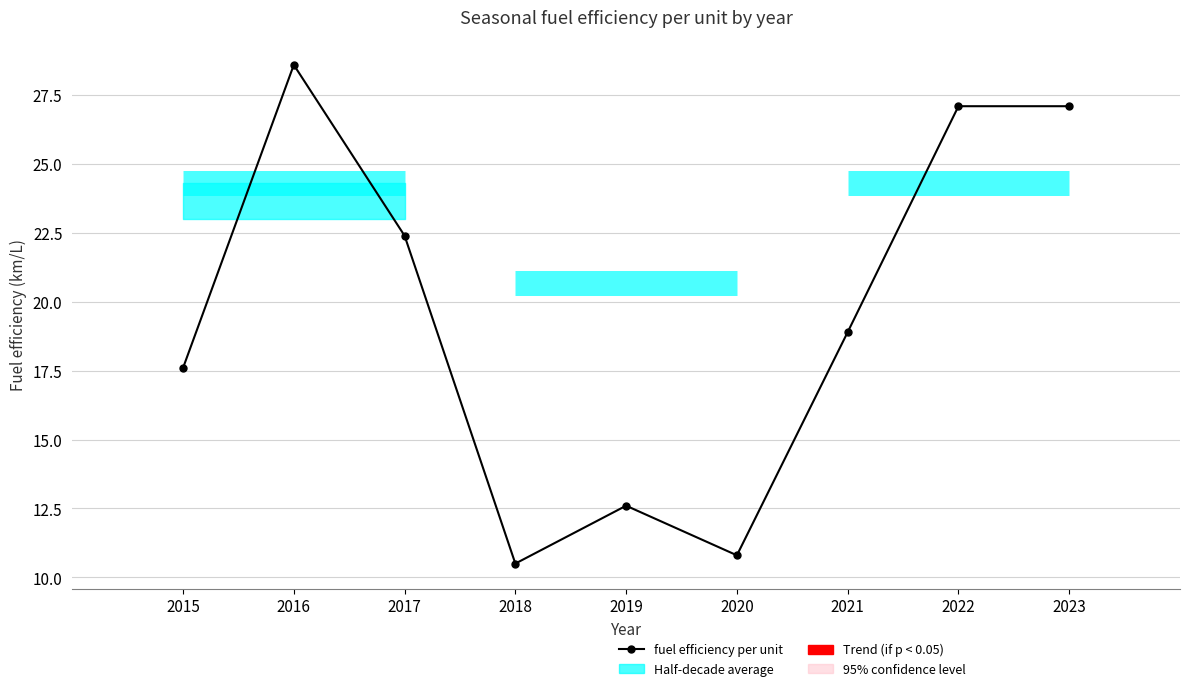

True or false: the data shows 27.1 at 2023.

True